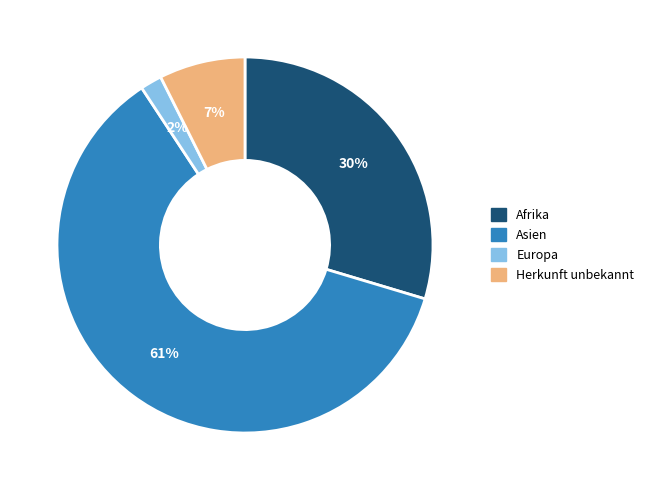

Which category has the smallest portion of the pie?

Europa